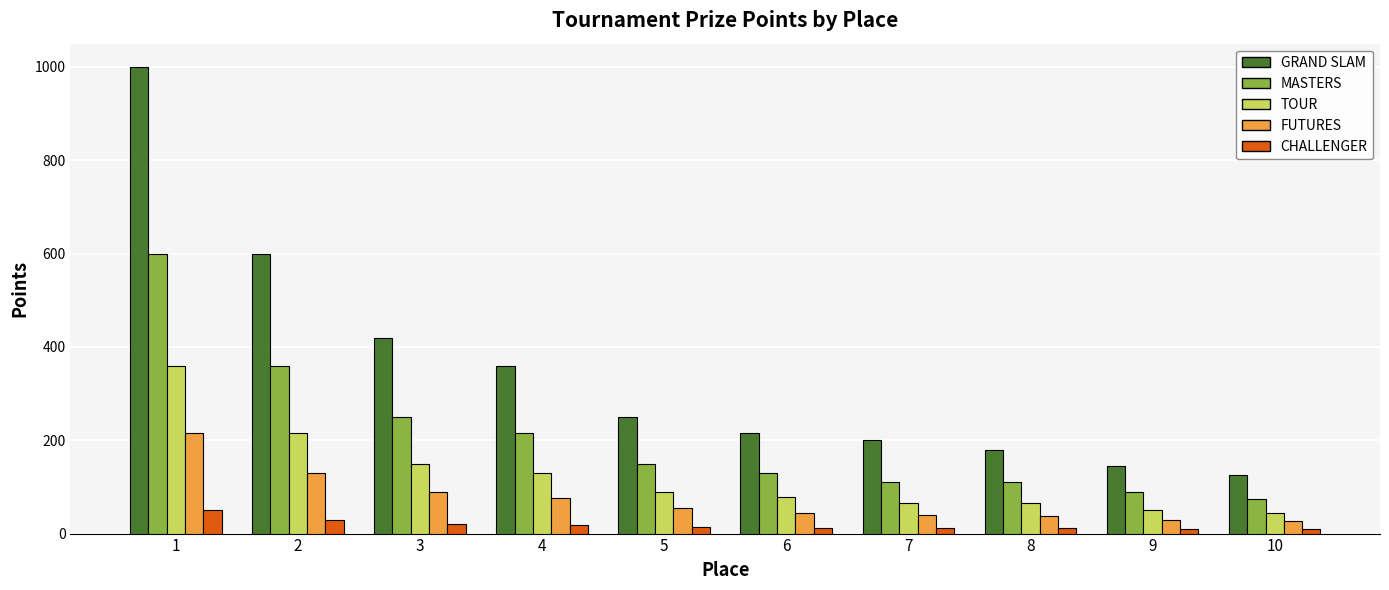

How many bars are there in each group?

5